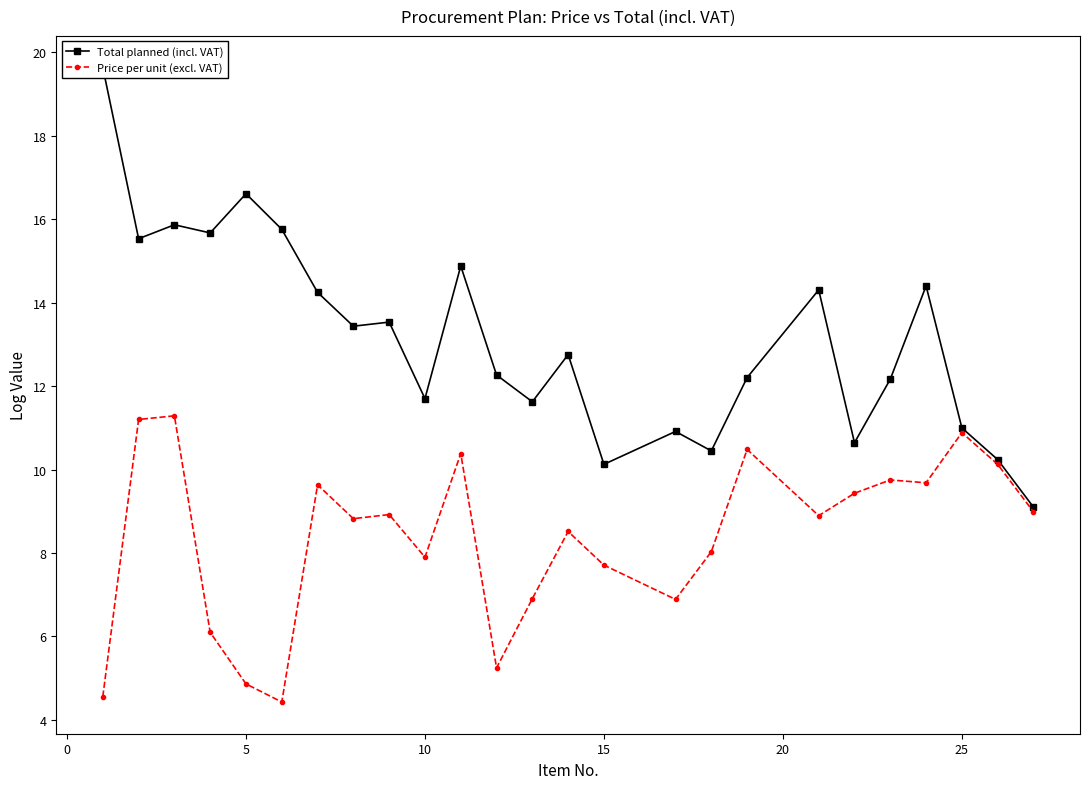

Count the number of categories in the chart.

25